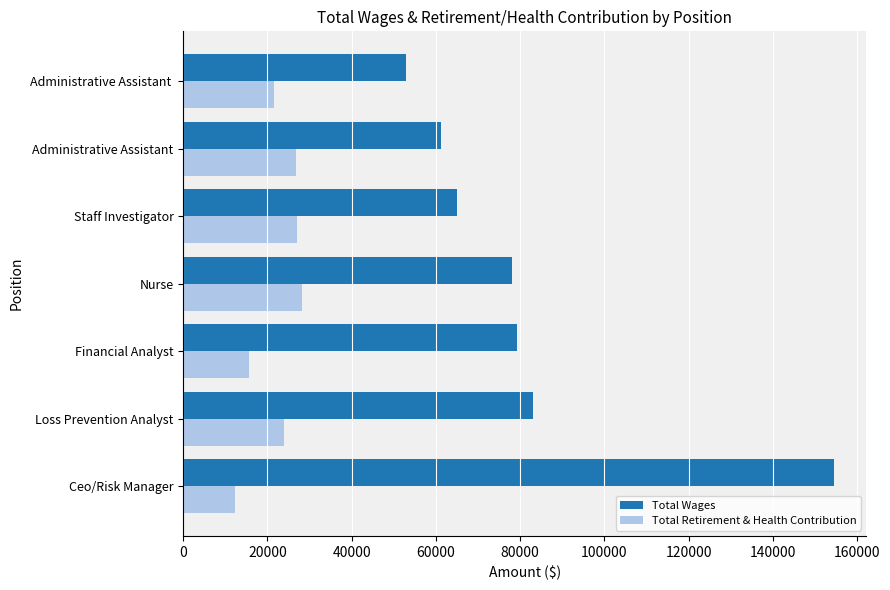

At which category does the chart reach its peak across all series?

Ceo/Risk Manager